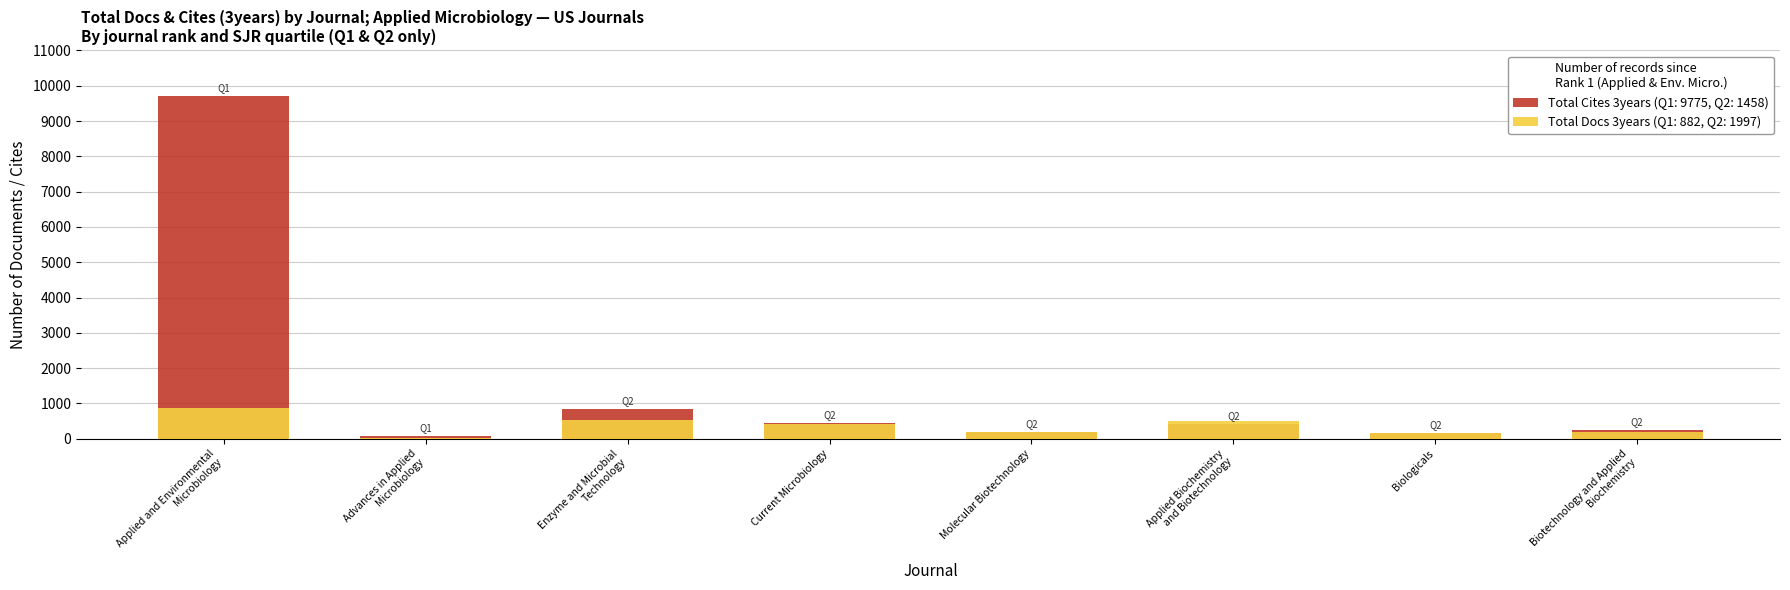

What is the ratio of the value at Molecular Biotechnology to the value at Applied Biochemistry
and Biotechnology?

0.4